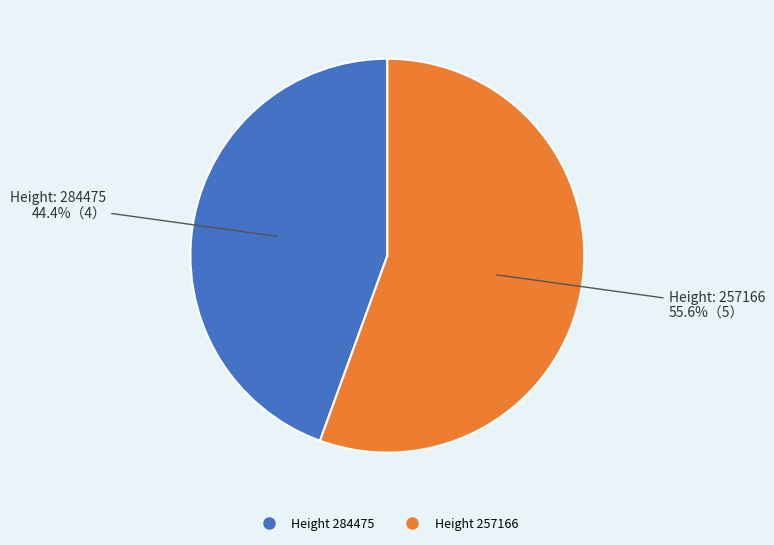

Is there any slice that represents more than half of the pie?

Yes